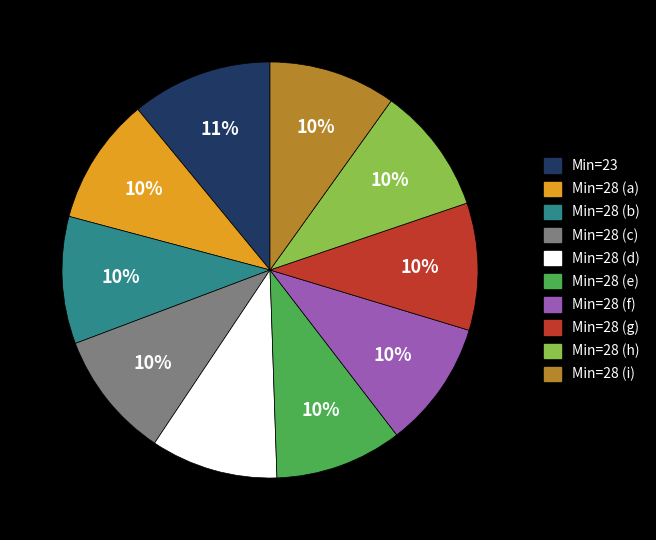

What is the ratio of the value at Min=28 (h) to the value at Min=28 (d)?

1.0